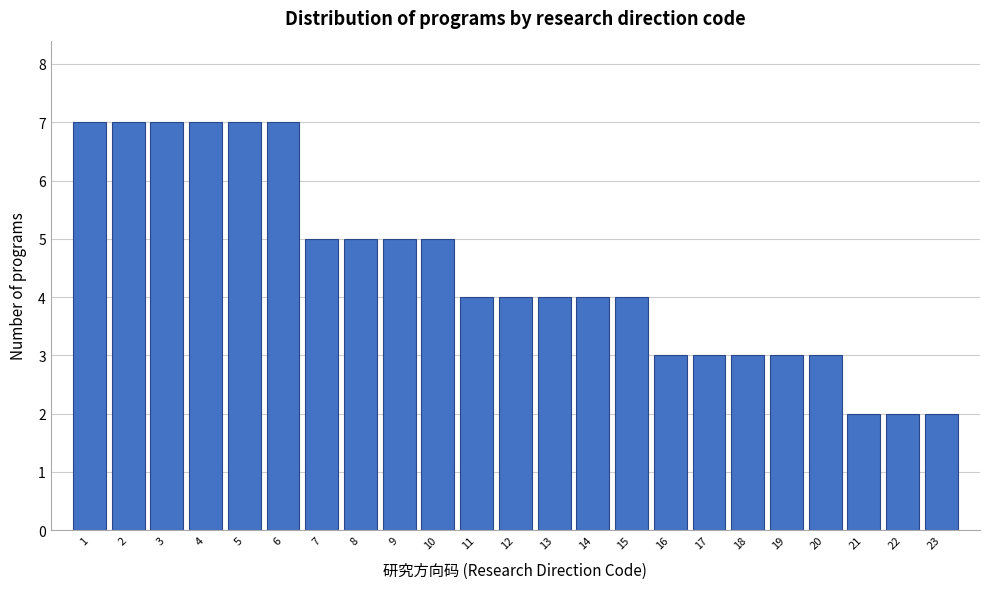

Reading left to right, transcribe this chart: for each bar, give the range it covers on the x-axis and its height. The values are not printed on the chart, so give them approximately, as read against the axis.

0.5 to 1.5: 7
1.5 to 2.5: 7
2.5 to 3.5: 7
3.5 to 4.5: 7
4.5 to 5.5: 7
5.5 to 6.5: 7
6.5 to 7.5: 5
7.5 to 8.5: 5
8.5 to 9.5: 5
9.5 to 10.5: 5
10.5 to 11.5: 4
11.5 to 12.5: 4
12.5 to 13.5: 4
13.5 to 14.5: 4
14.5 to 15.5: 4
15.5 to 16.5: 3
16.5 to 17.5: 3
17.5 to 18.5: 3
18.5 to 19.5: 3
19.5 to 20.5: 3
20.5 to 21.5: 2
21.5 to 22.5: 2
22.5 to 23.5: 2